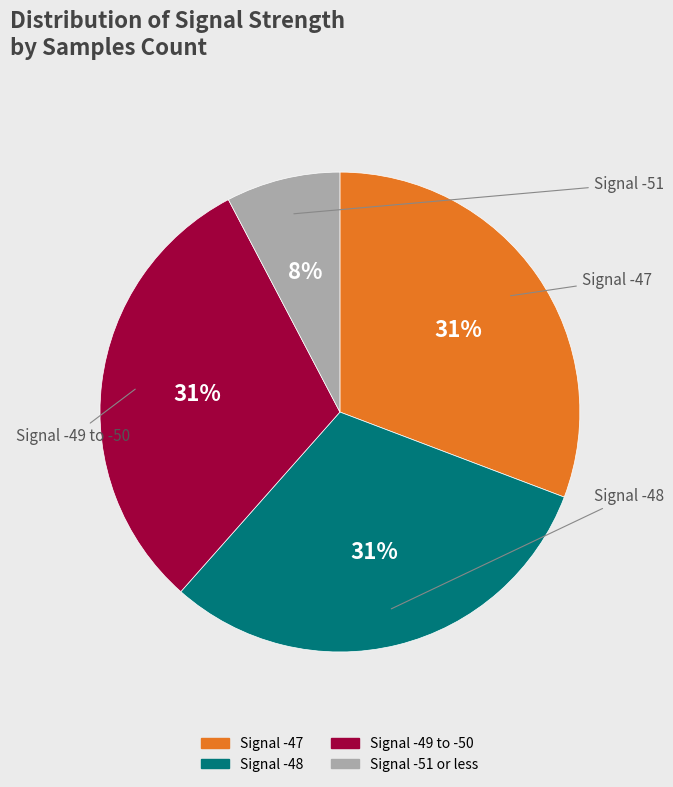

Is there a majority slice in this chart?

No